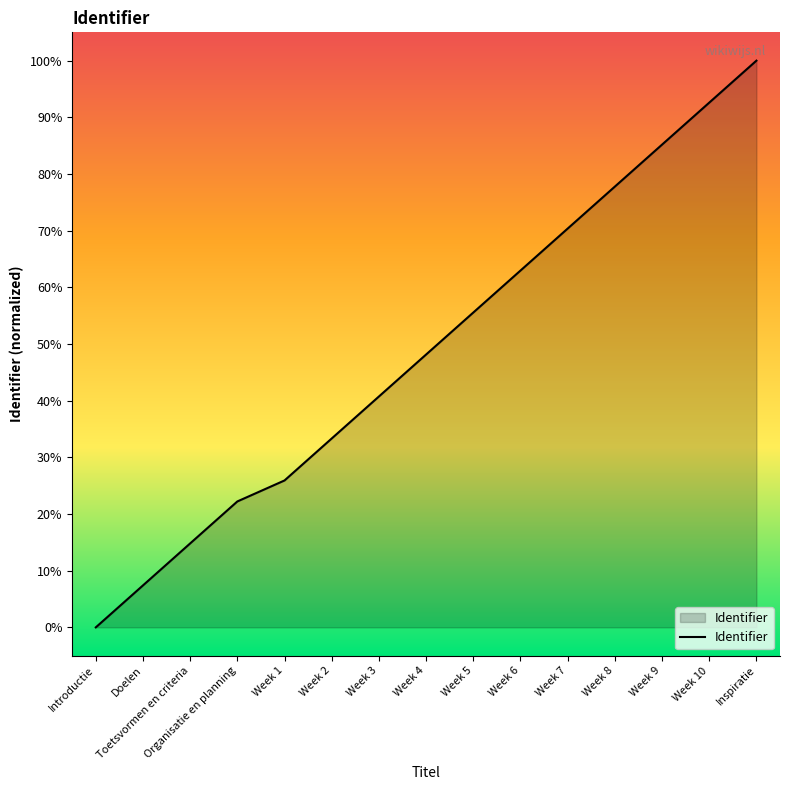

Reading left to right, list all the values displayed in this chart.

Introductie=0.0	Doelen=7.4	Toetsvormen en criteria=14.8	Organisatie en planning=22.2	Week 1=25.9	Week 2=33.3	Week 3=40.7	Week 4=48.1	Week 5=55.6	Week 6=63.0	Week 7=70.4	Week 8=77.8	Week 9=85.2	Week 10=92.6	Inspiratie=100.0